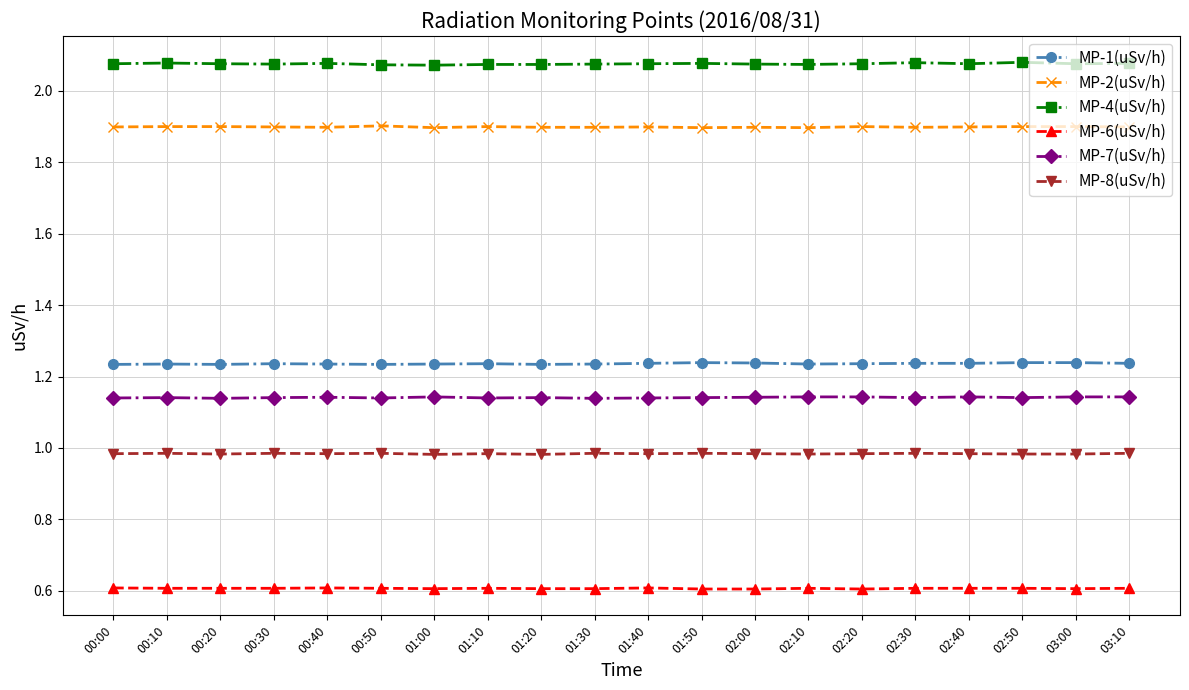

What are all the series names shown in the legend?

MP-1(uSv/h), MP-2(uSv/h), MP-4(uSv/h), MP-6(uSv/h), MP-7(uSv/h), MP-8(uSv/h)